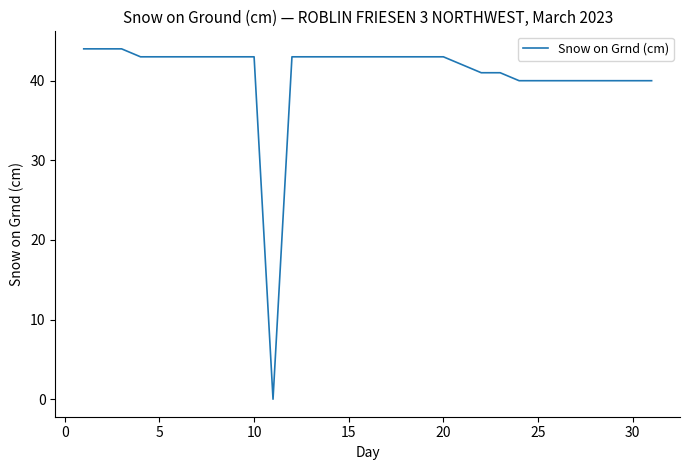

What is the difference between the maximum and minimum values?

44